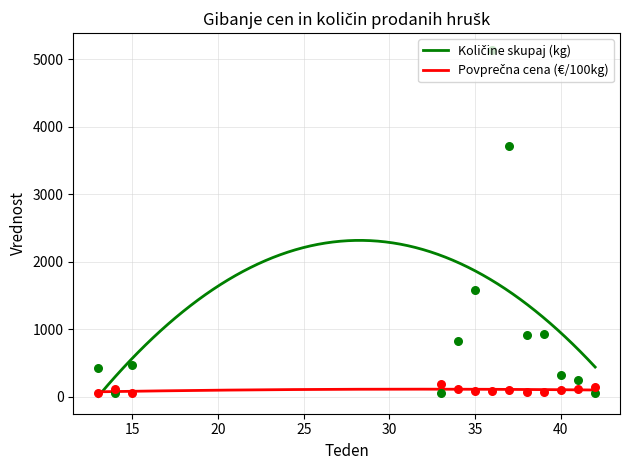

Which series reaches the maximum Y coordinate?

Količine skupaj (kg)